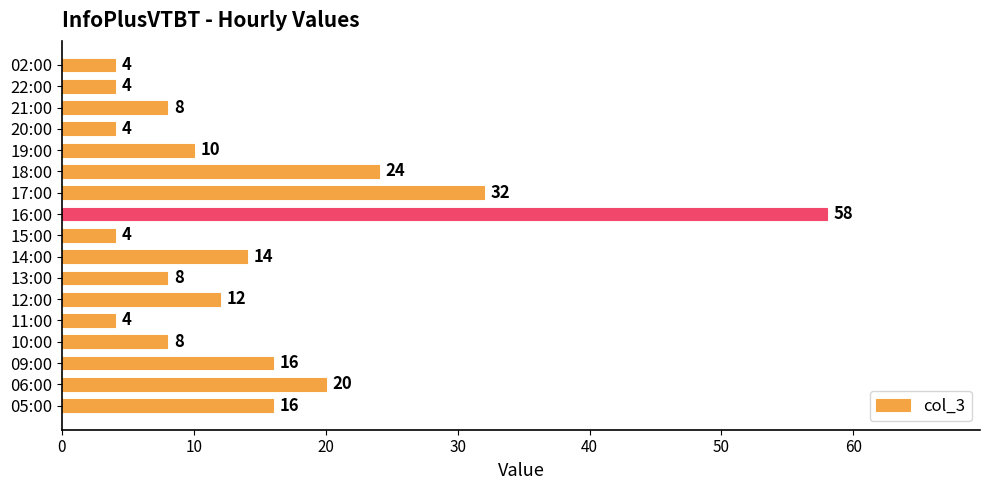

What is the difference between the second highest and second lowest values?

28